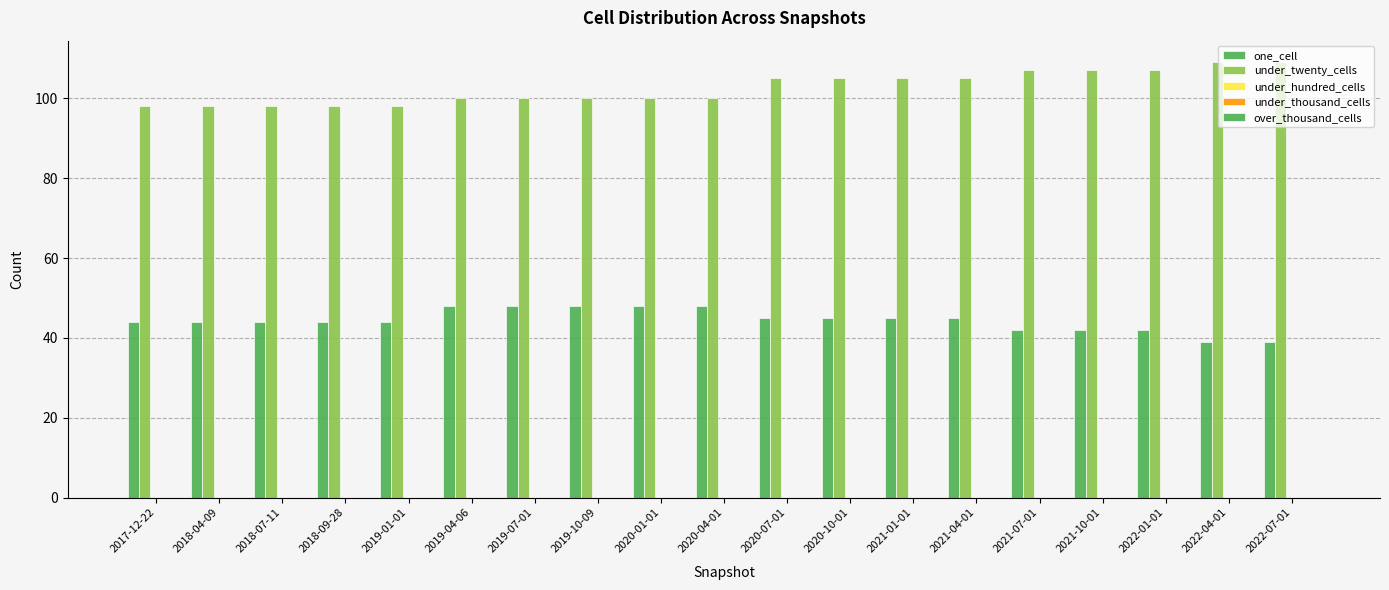

Count the number of categories in the chart.

19